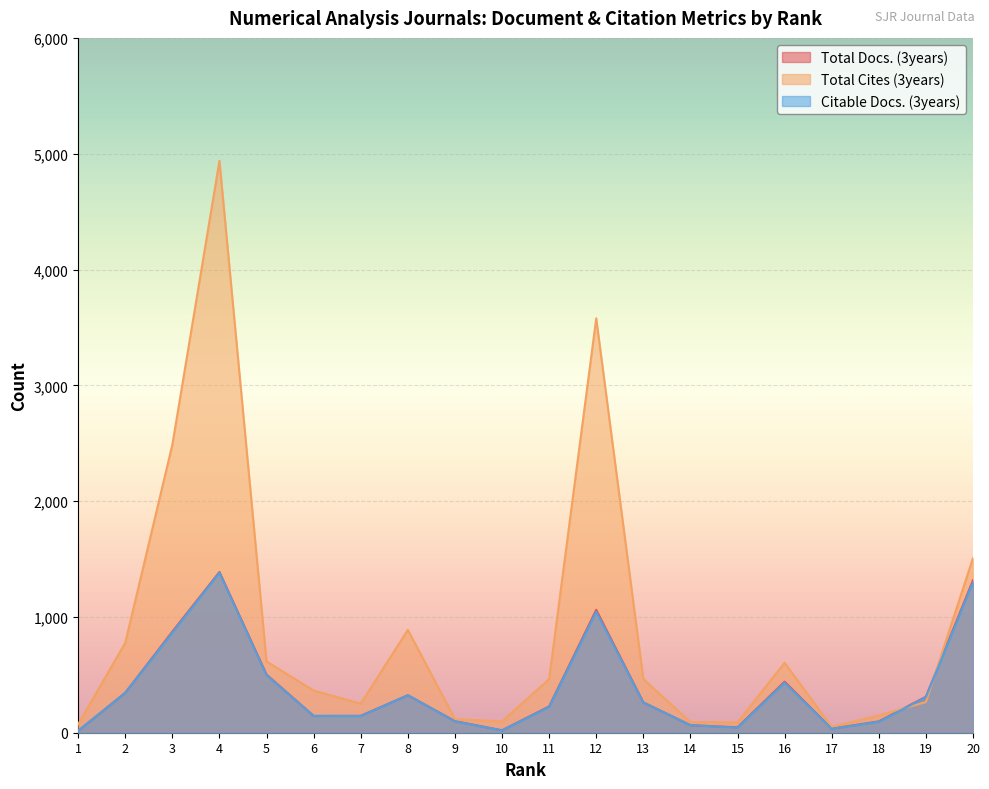

True or false: Total Docs. (3years) has a value of 65 at 14.

True